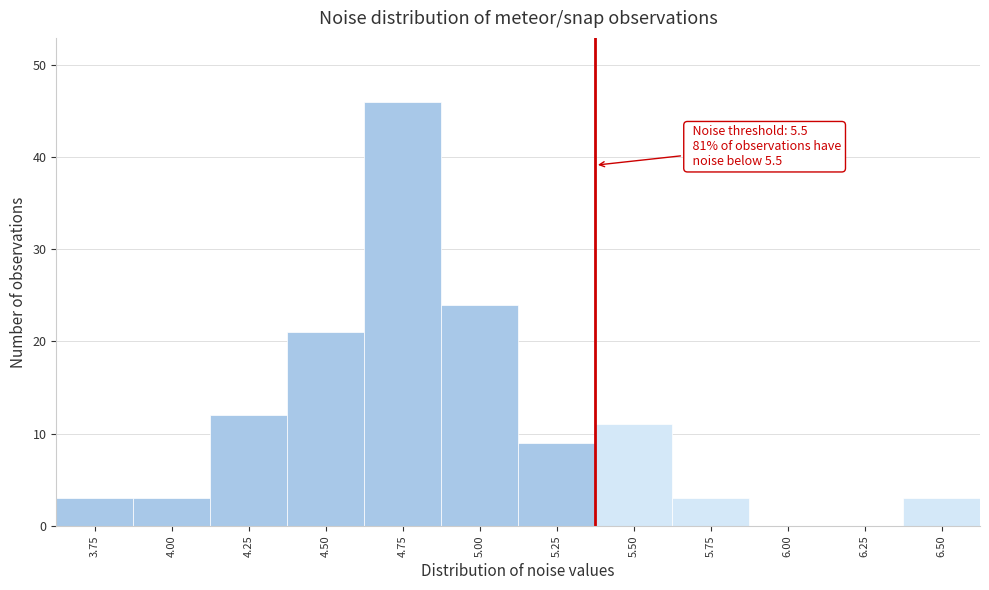

Reading right to left, extract all data points from this chart.

6.50=3	6.25=0	6.00=0	5.75=3	5.50=11	5.25=9	5.00=24	4.75=46	4.50=21	4.25=12	4.00=3	3.75=3